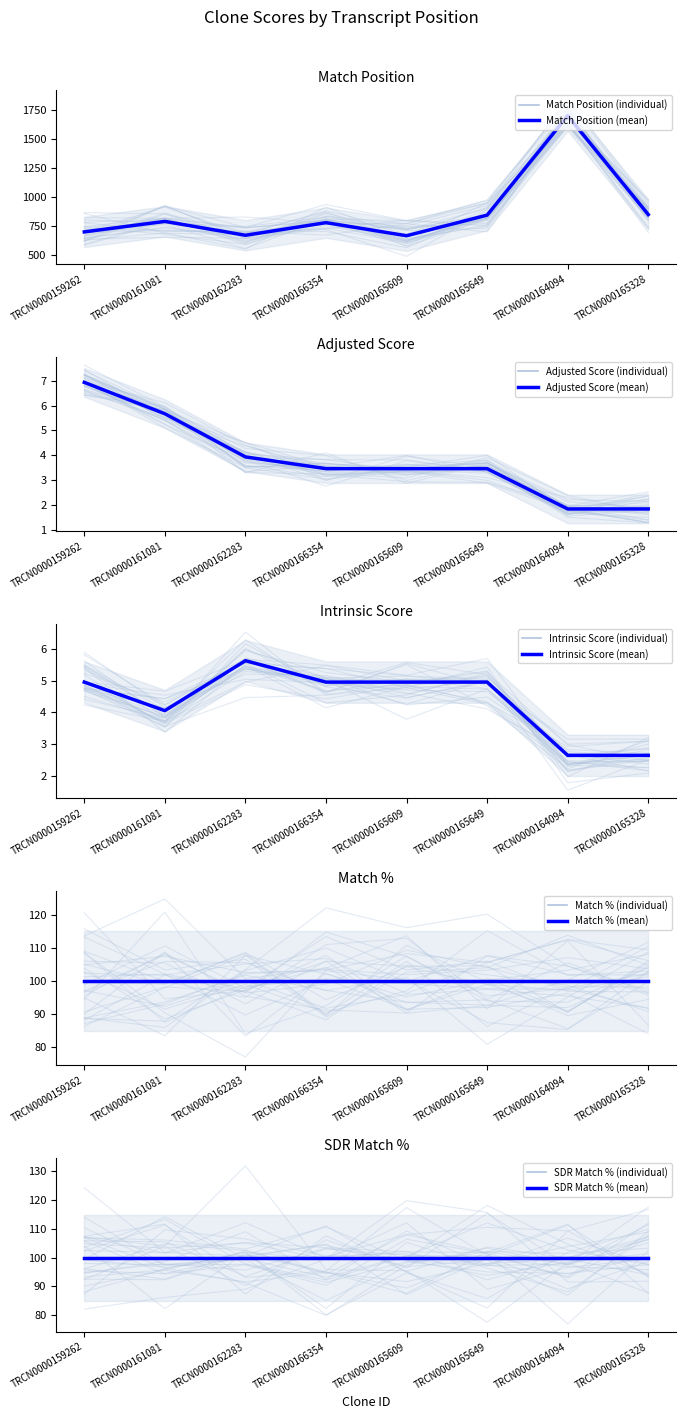

Which series has the widest spread of values?

Match Position